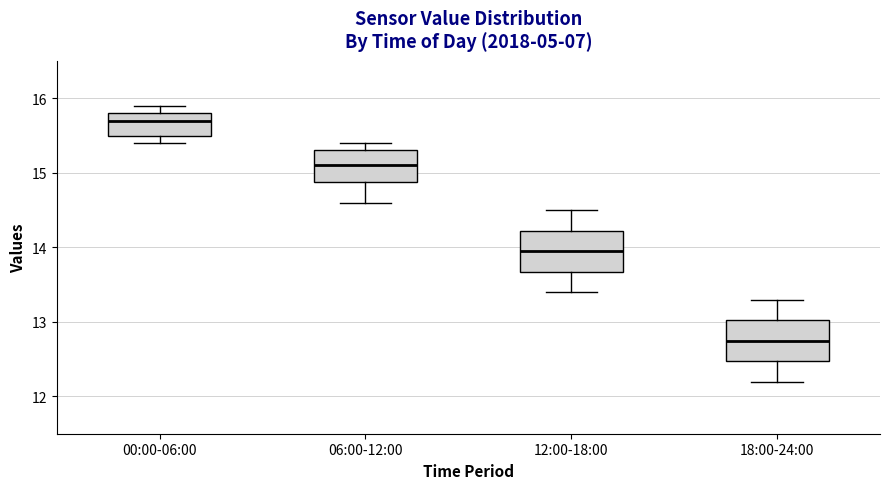

Where is the upper edge of the box for 18:00-24:00 on the y-axis? The values are not printed on the chart, so give them approximately, as read against the axis.

13.0